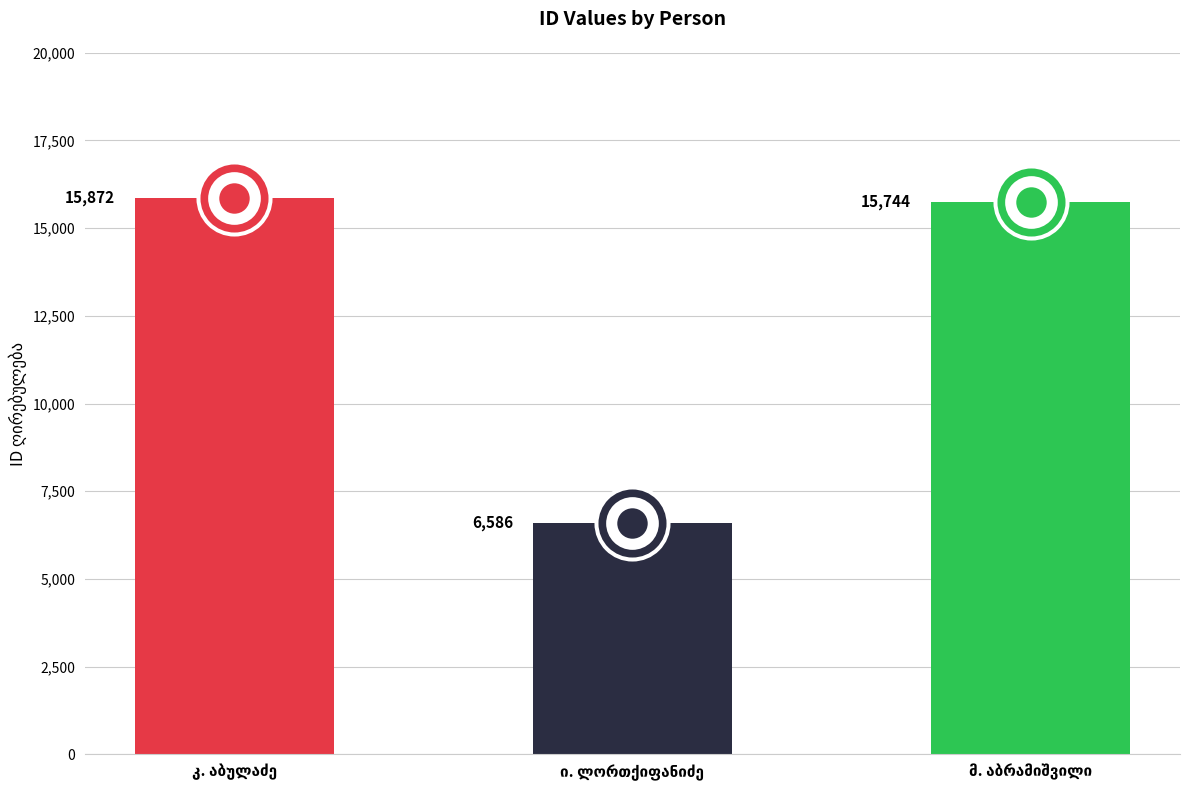

Approximately how many times larger is the value at ილარიონ ტარიელის ძე ლორთქიფანიძე compared to მიხეილ აბრამის ძე აბრამიშვილი?

0.4